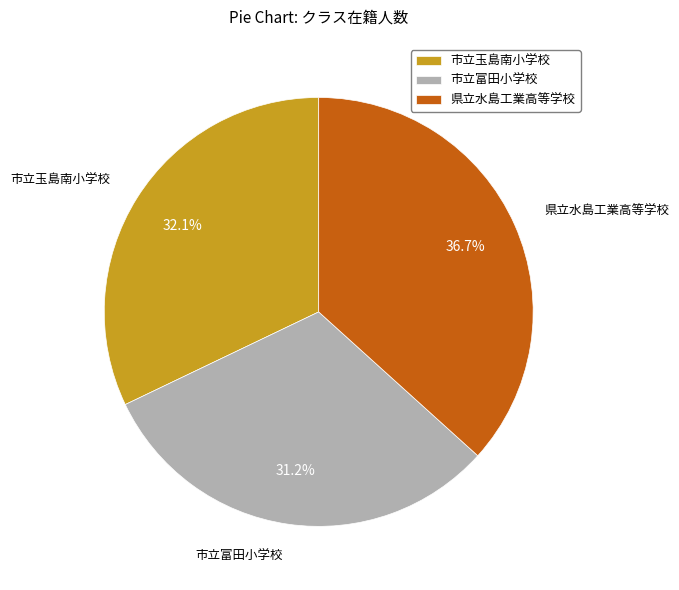

Between 県立水島工業高等学校 and 市立玉島南小学校, which is larger?

県立水島工業高等学校